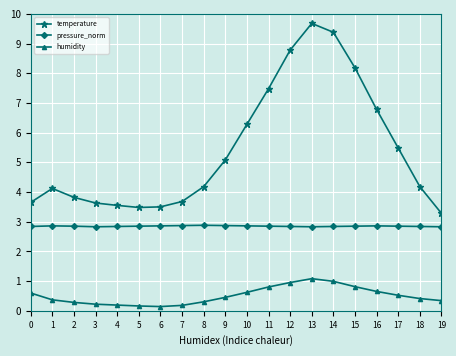

True or false: pressure_norm and humidity cross at least once.

False